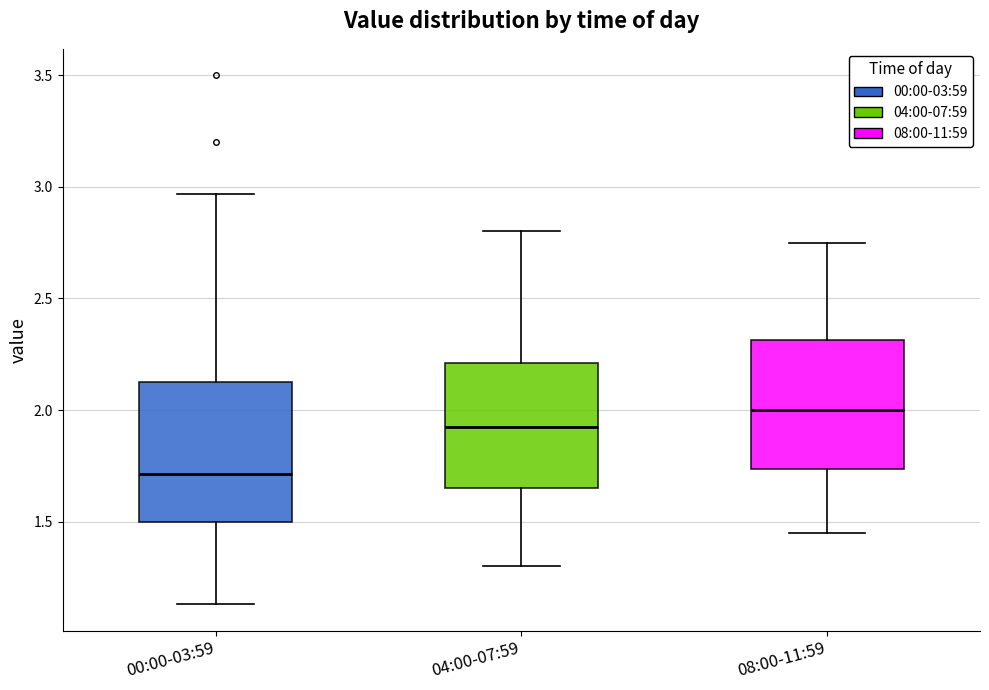

Which box's median line is the highest?

08:00-11:59